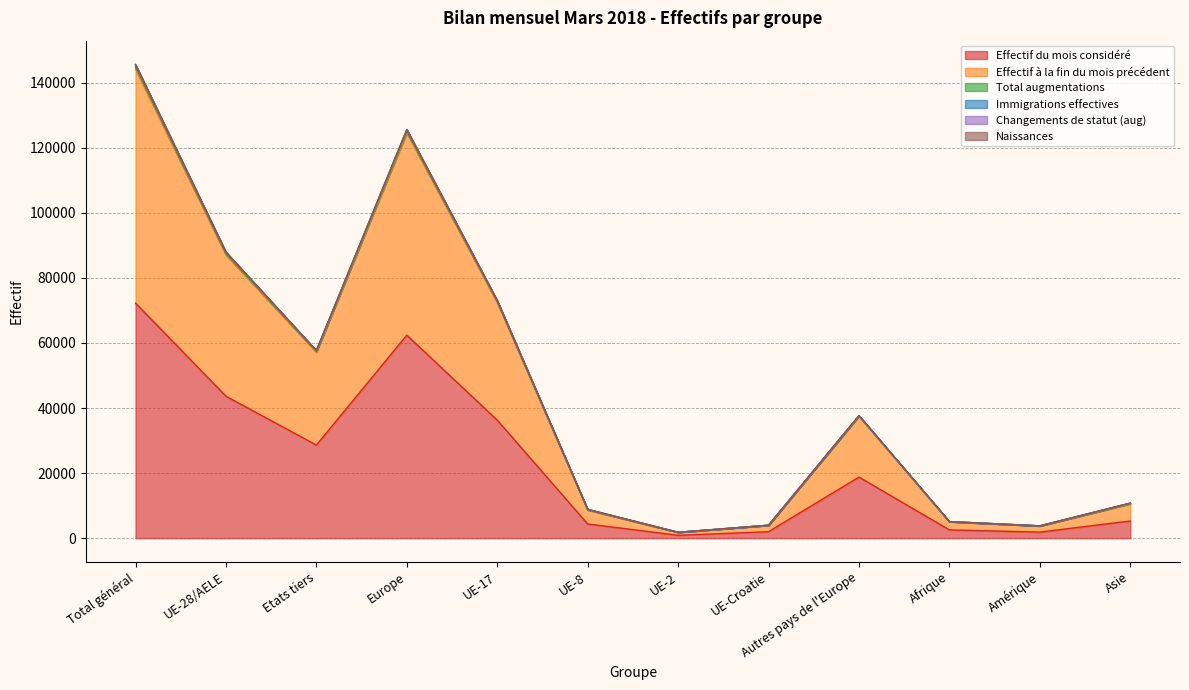

What is the lowest value of the Effectif du mois considéré series?

889